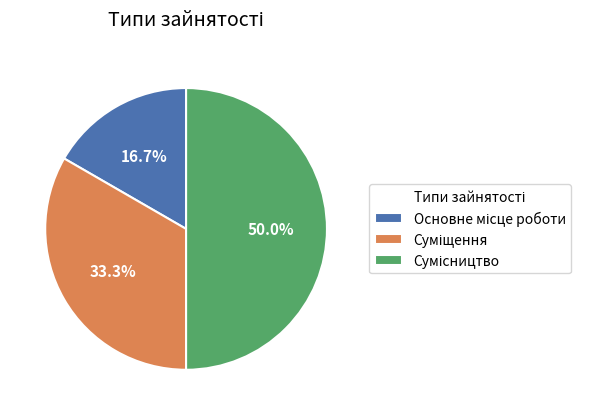

Which category has the smallest portion of the pie?

Основне місце роботи